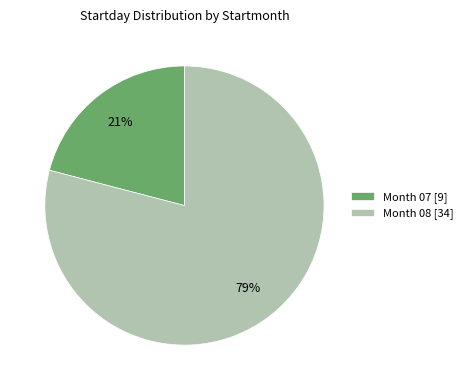

Which category has the smallest portion of the pie?

Month 07 [9]